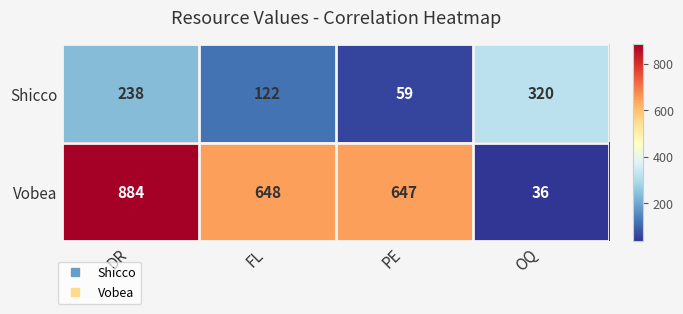

How many data points does each series have?

4